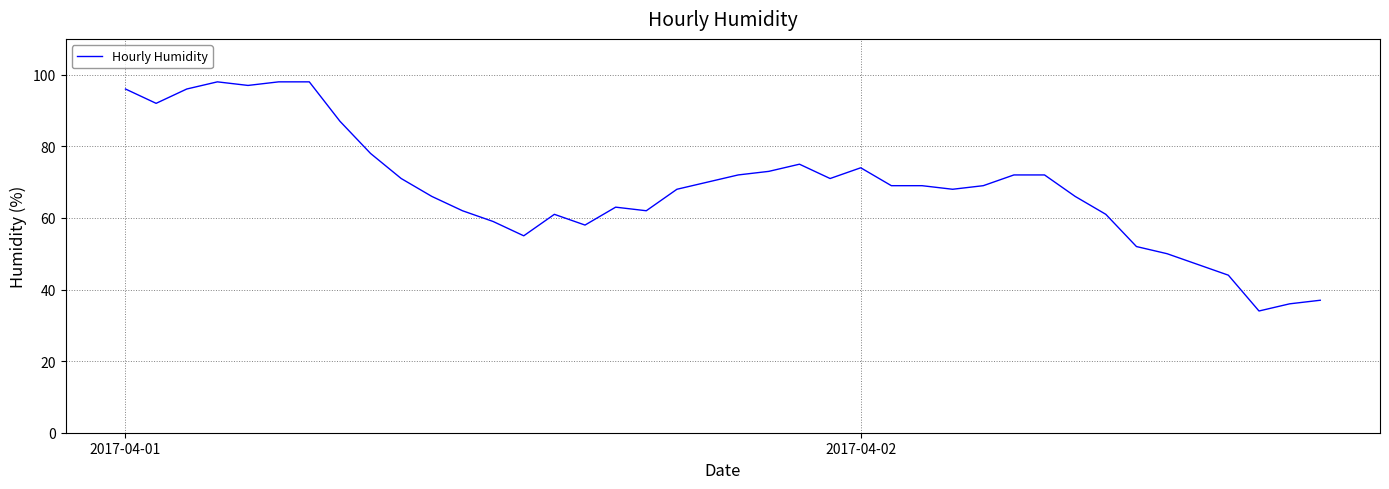

What is the greatest value displayed?

98